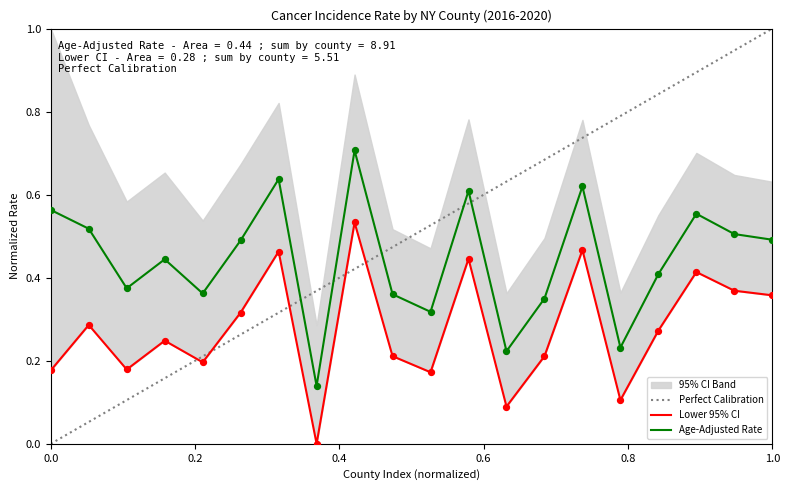

Is it true that Age-Adjusted Rate equals 0.2 at 1.0?

False